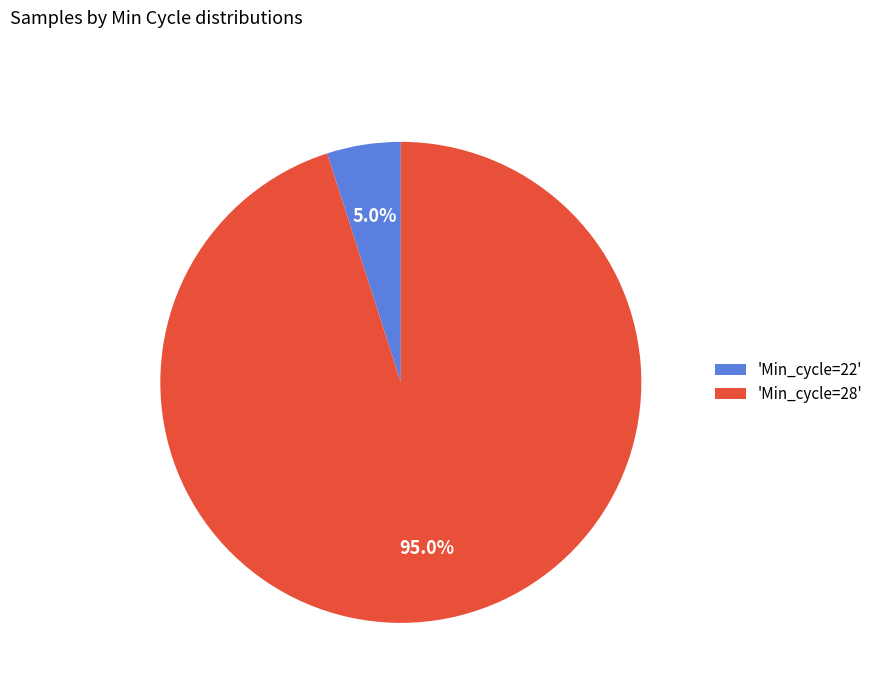

Is the sum of 'Min_cycle=28' and 'Min_cycle=22' greater than half?

Yes